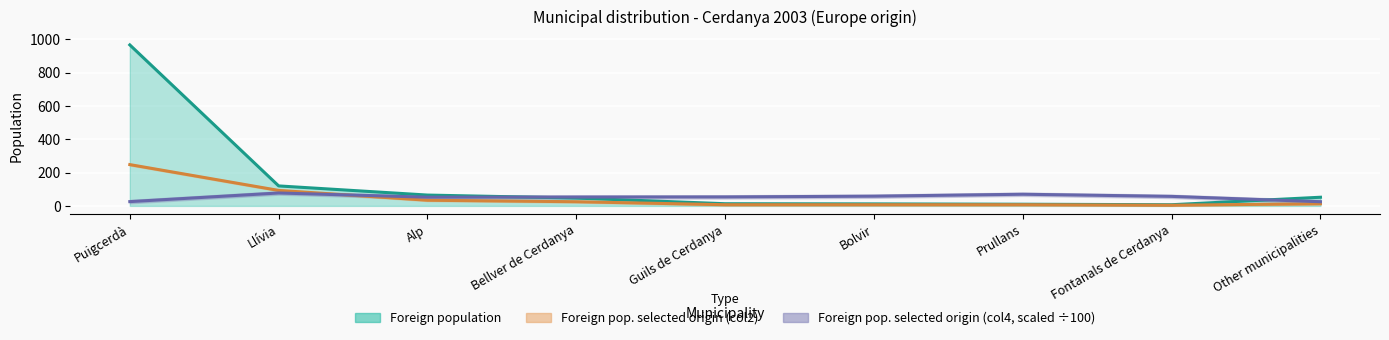

The value of Foreign population at Other municipalities is 31.9. True or false?

False